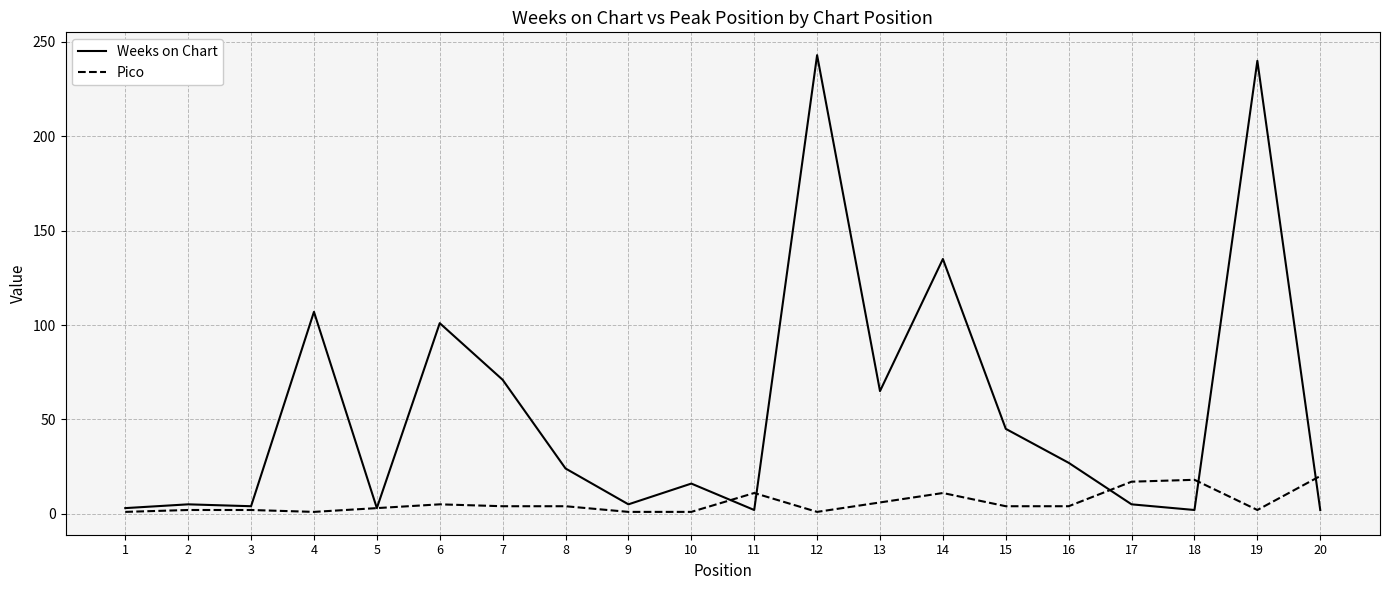

What is the difference between the second highest and second lowest values in the Weeks on Chart series?

238